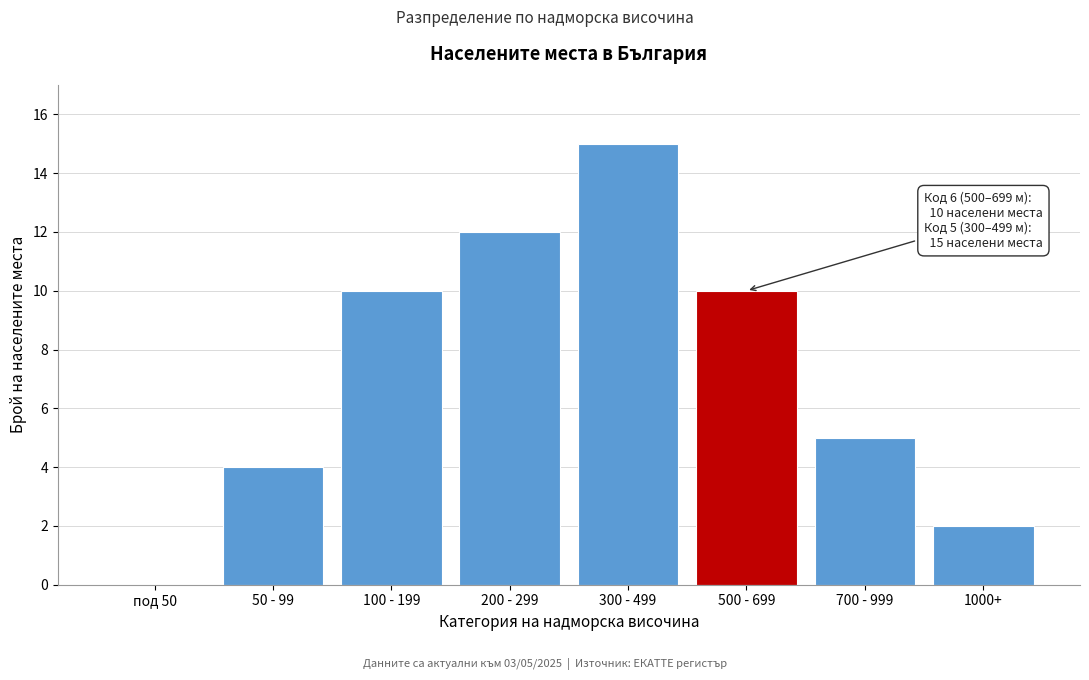

Reading right to left, transcribe all the data shown in this chart.

1000+=2	700 - 999=5	500 - 699=10	300 - 499=15	200 - 299=12	100 - 199=10	50 - 99=4	под 50=0